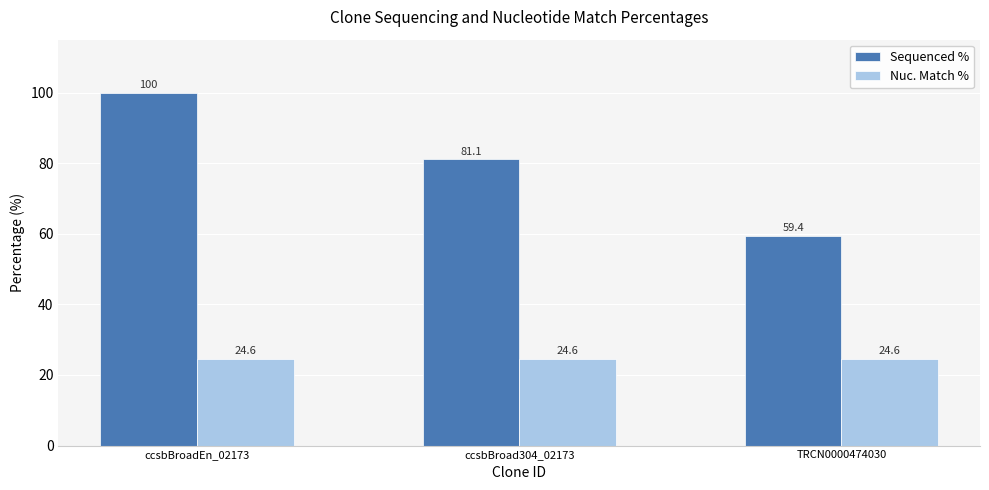

What is the label of the 3rd bar from the right?

ccsbBroadEn_02173